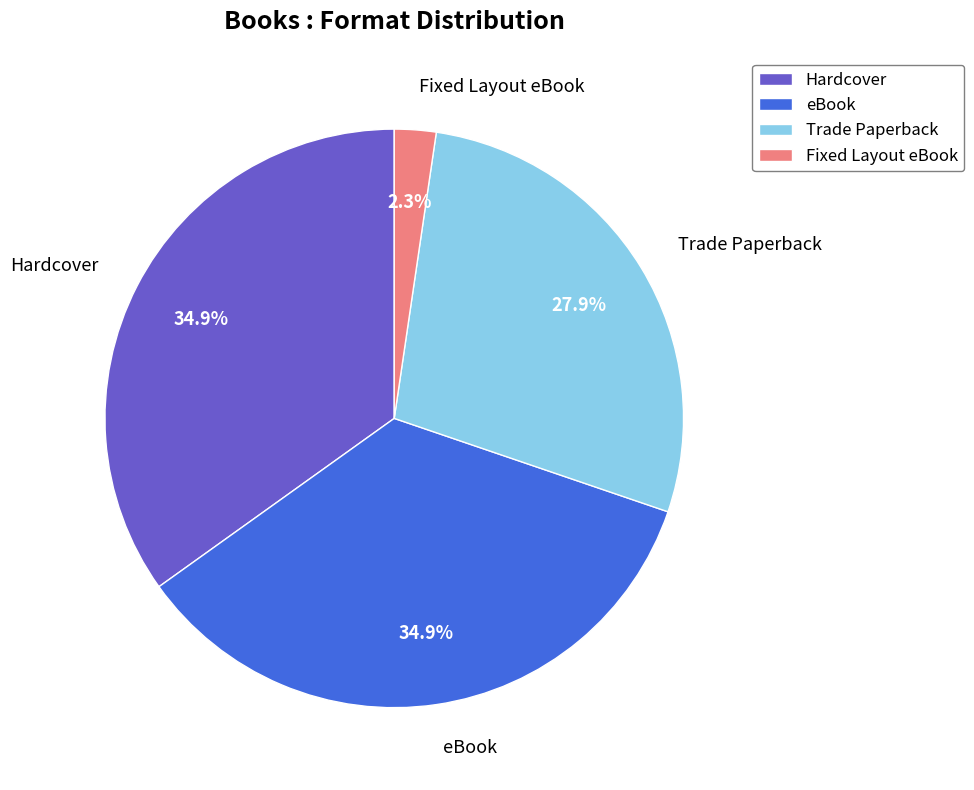

Is it true that Hardcover is 35% of the pie?

True